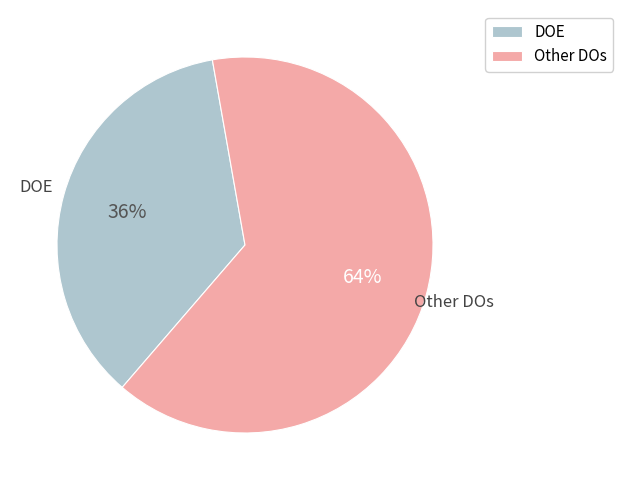

The Other DOs slice represents 64% of the pie. True or false?

True